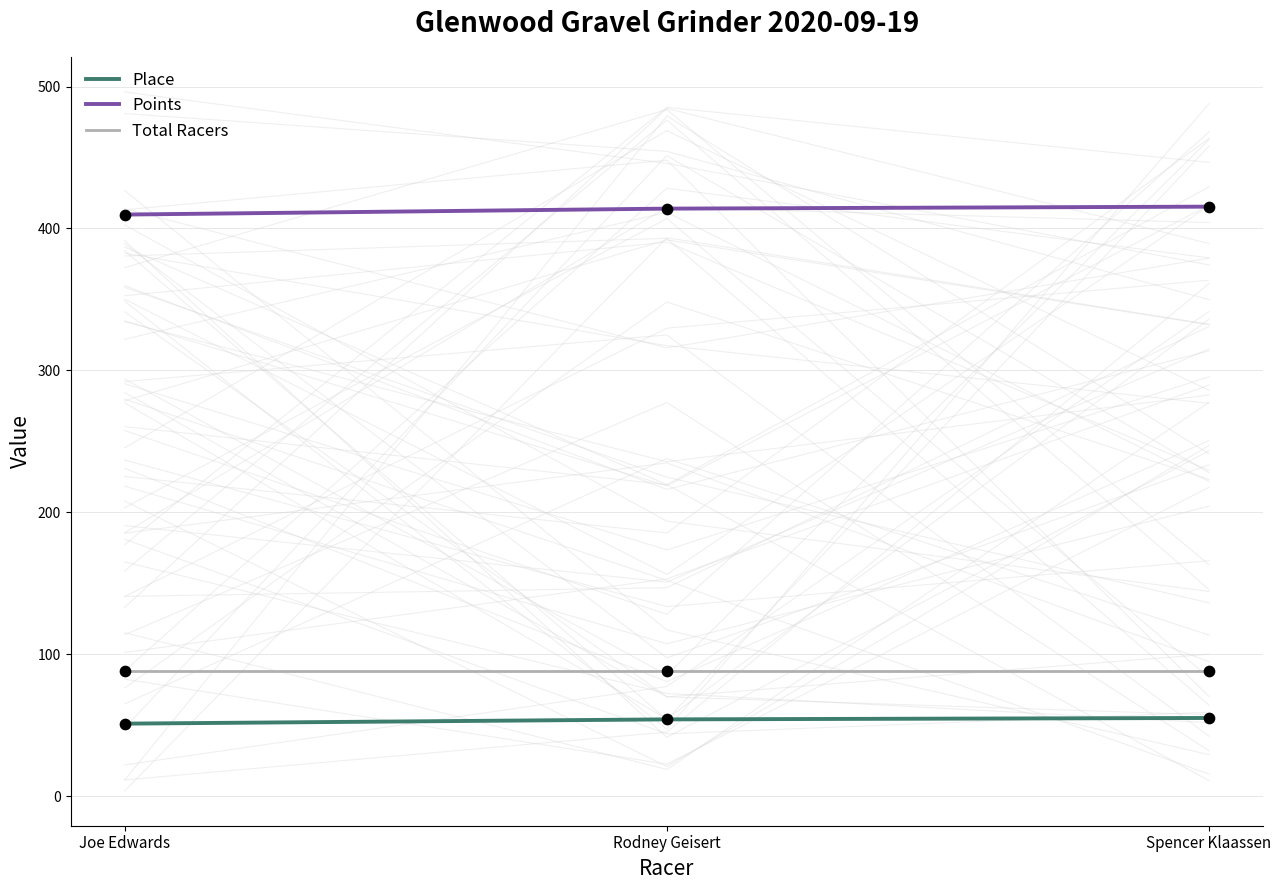

At how many categories does at least one series exceed 356?

3